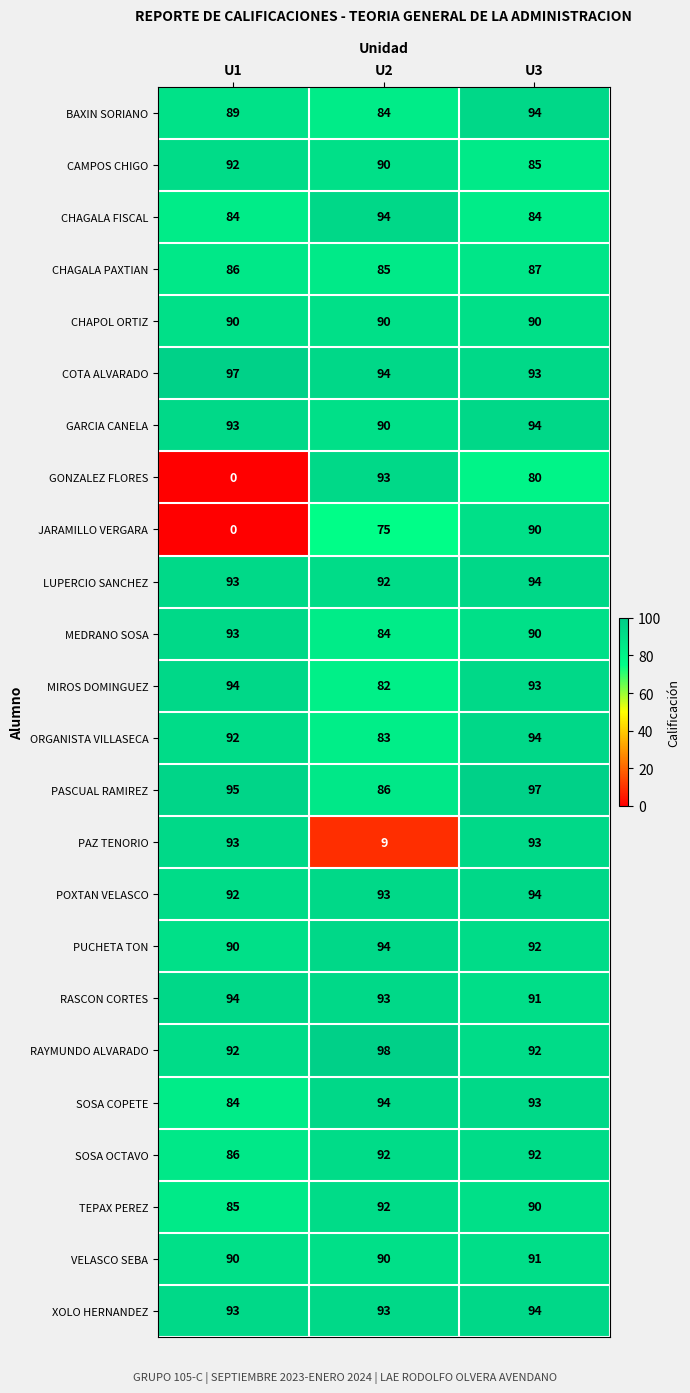

True or false: COTA ALVARADO has a value of 22 at U1.

False